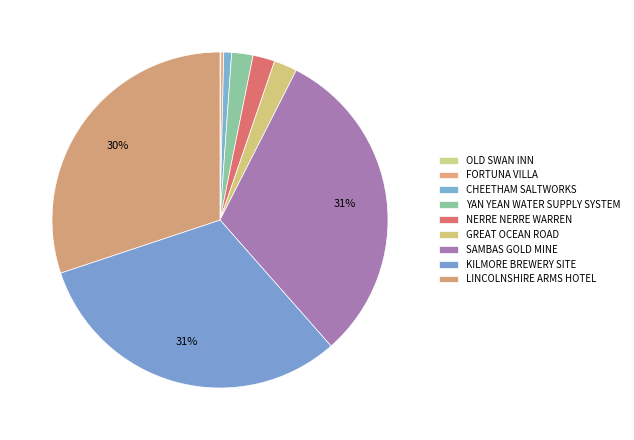

Is there any slice that represents more than half of the pie?

No